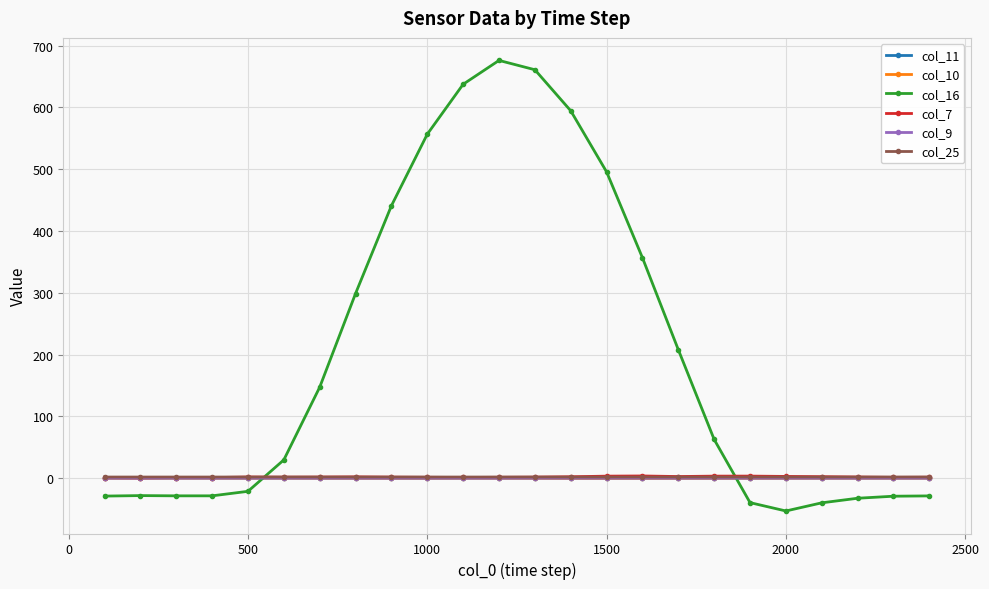

Which series has the widest spread of values?

col_16